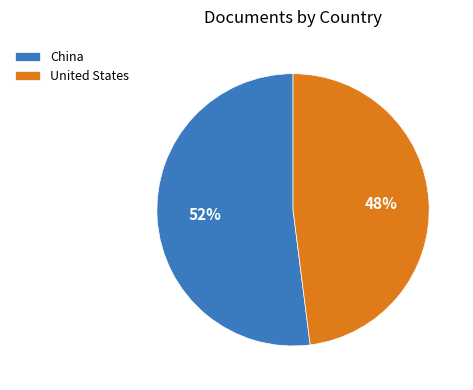

How many slices are in this pie chart?

2